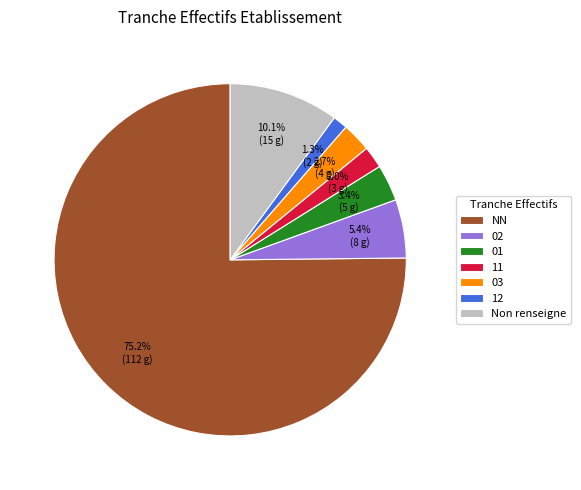

Rank the categories by value from highest to lowest.

NN, Non renseigne, 02, 01, 03, 11, 12